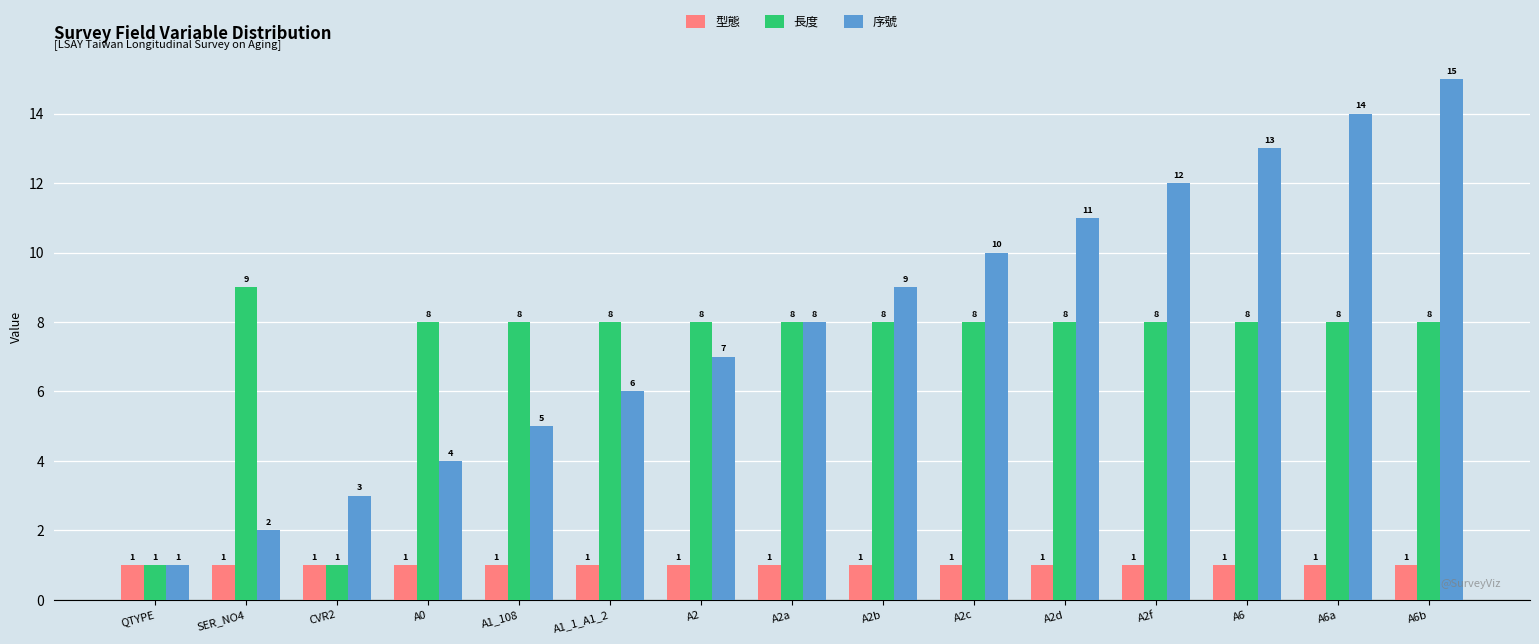

Is the value of 長度 at A2d greater than the value of 序號 at A2d?

No